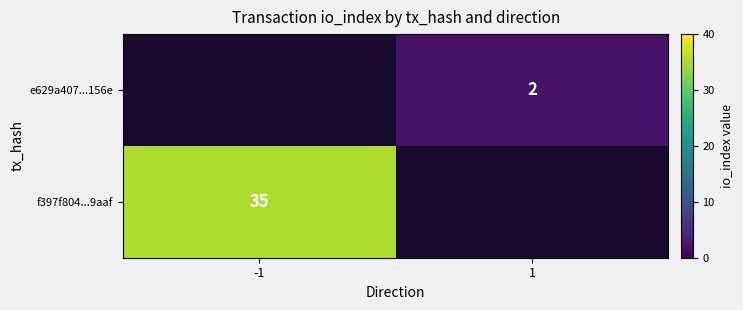

What is the minimum value shown in the chart?

2.0